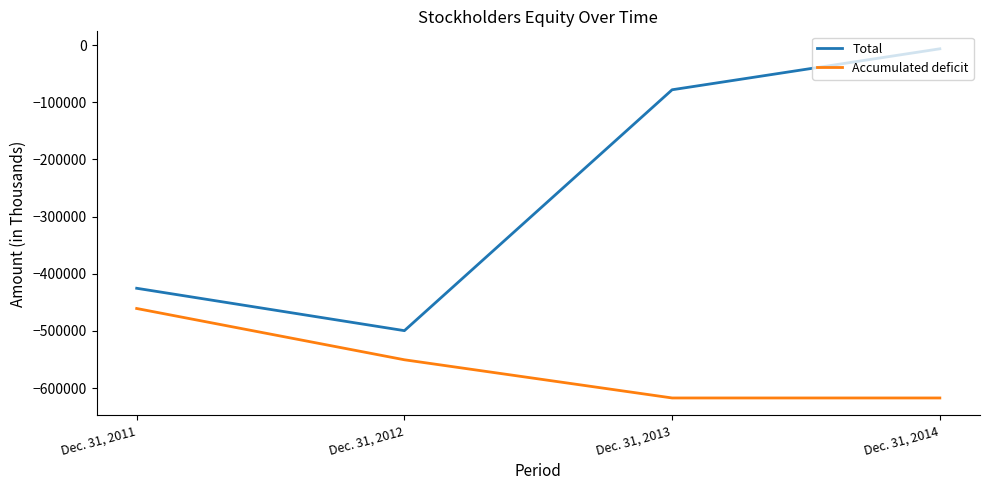

True or false: Accumulated deficit and Total intersect in this chart.

False